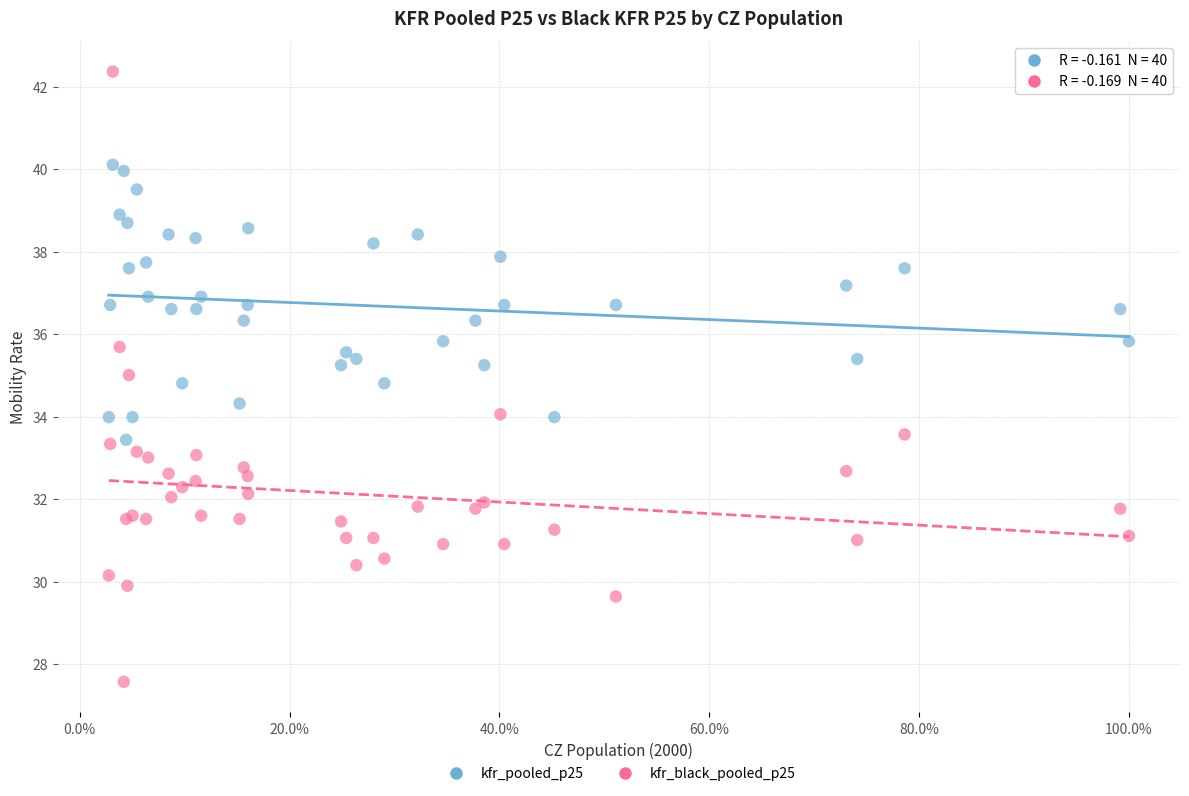

Which series has the largest Y range (max minus min)?

kfr_black_pooled_p25